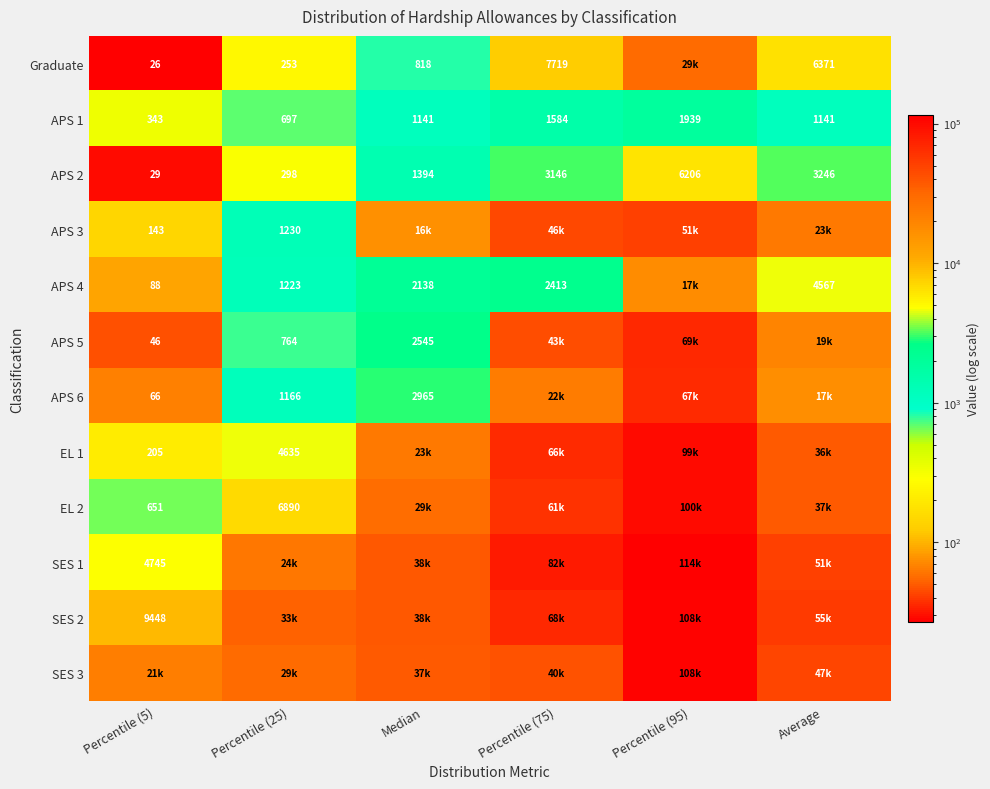

The APS 1 series shows 1243 at Percentile (25). True or false?

False